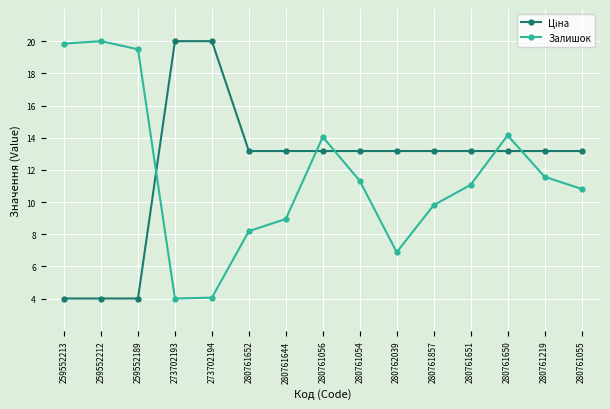

What is the label of the 4th point from the right?

280761651